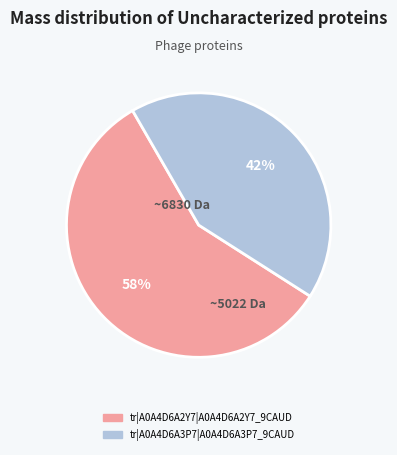

To the nearest percent, what is the combined percentage of tr|A0A4D6A3P7|A0A4D6A3P7_9CAUD and tr|A0A4D6A2Y7|A0A4D6A2Y7_9CAUD?

100%